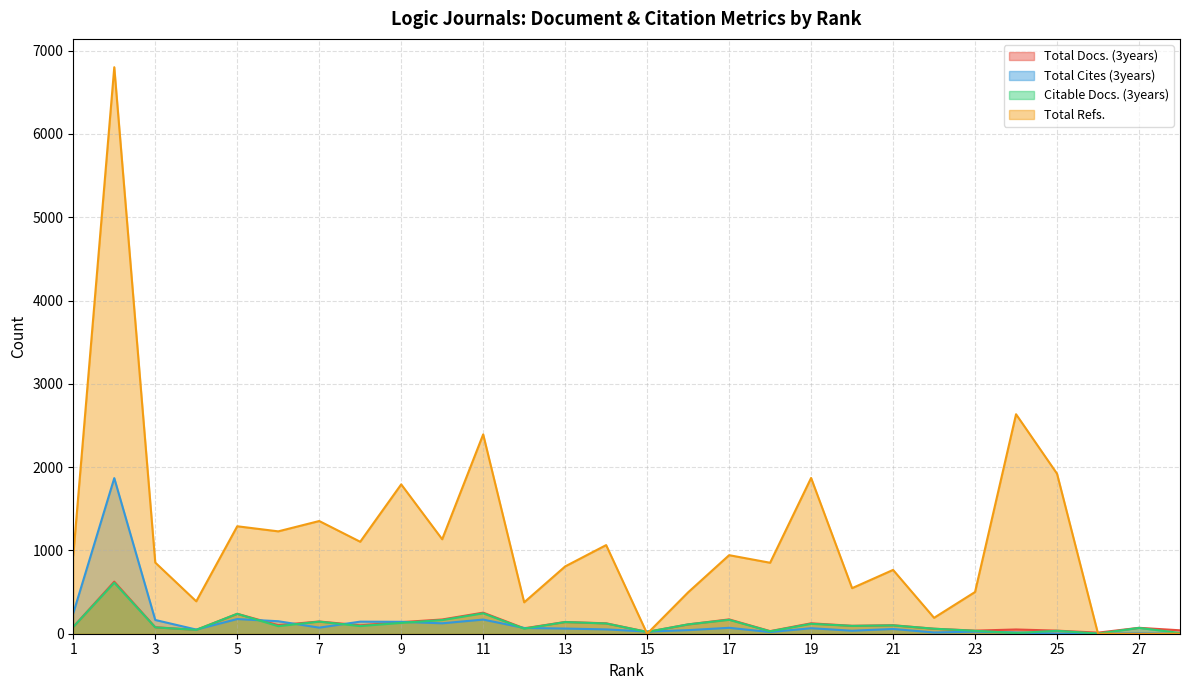

Is it true that Citable Docs. (3years) equals 21 at 15?

True